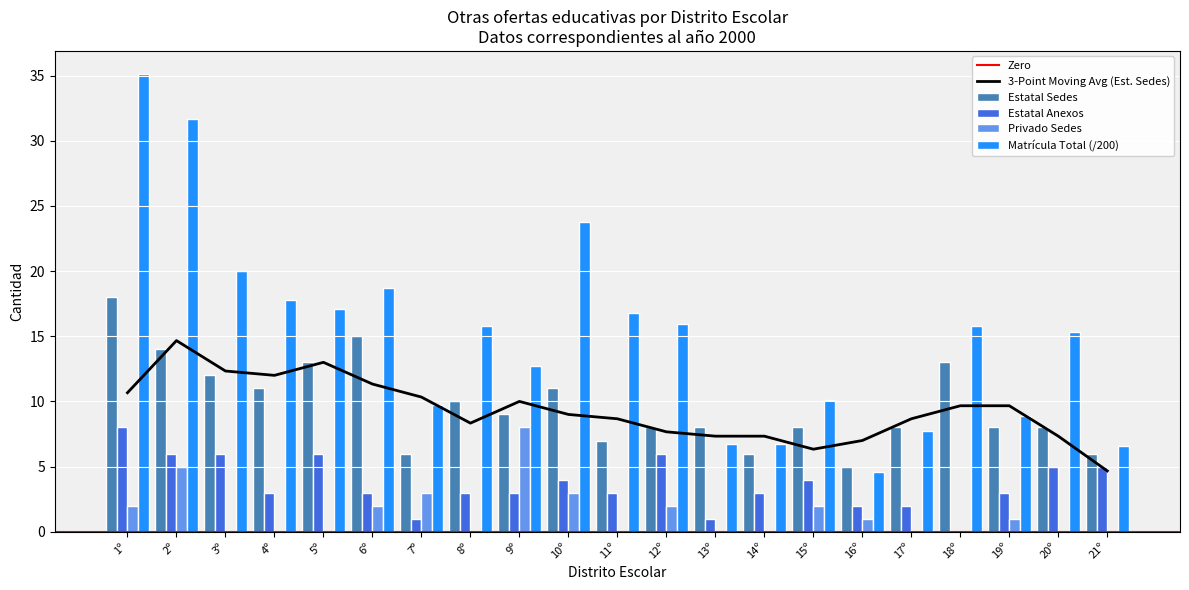

How many values in Privado Sedes are above zero?

10